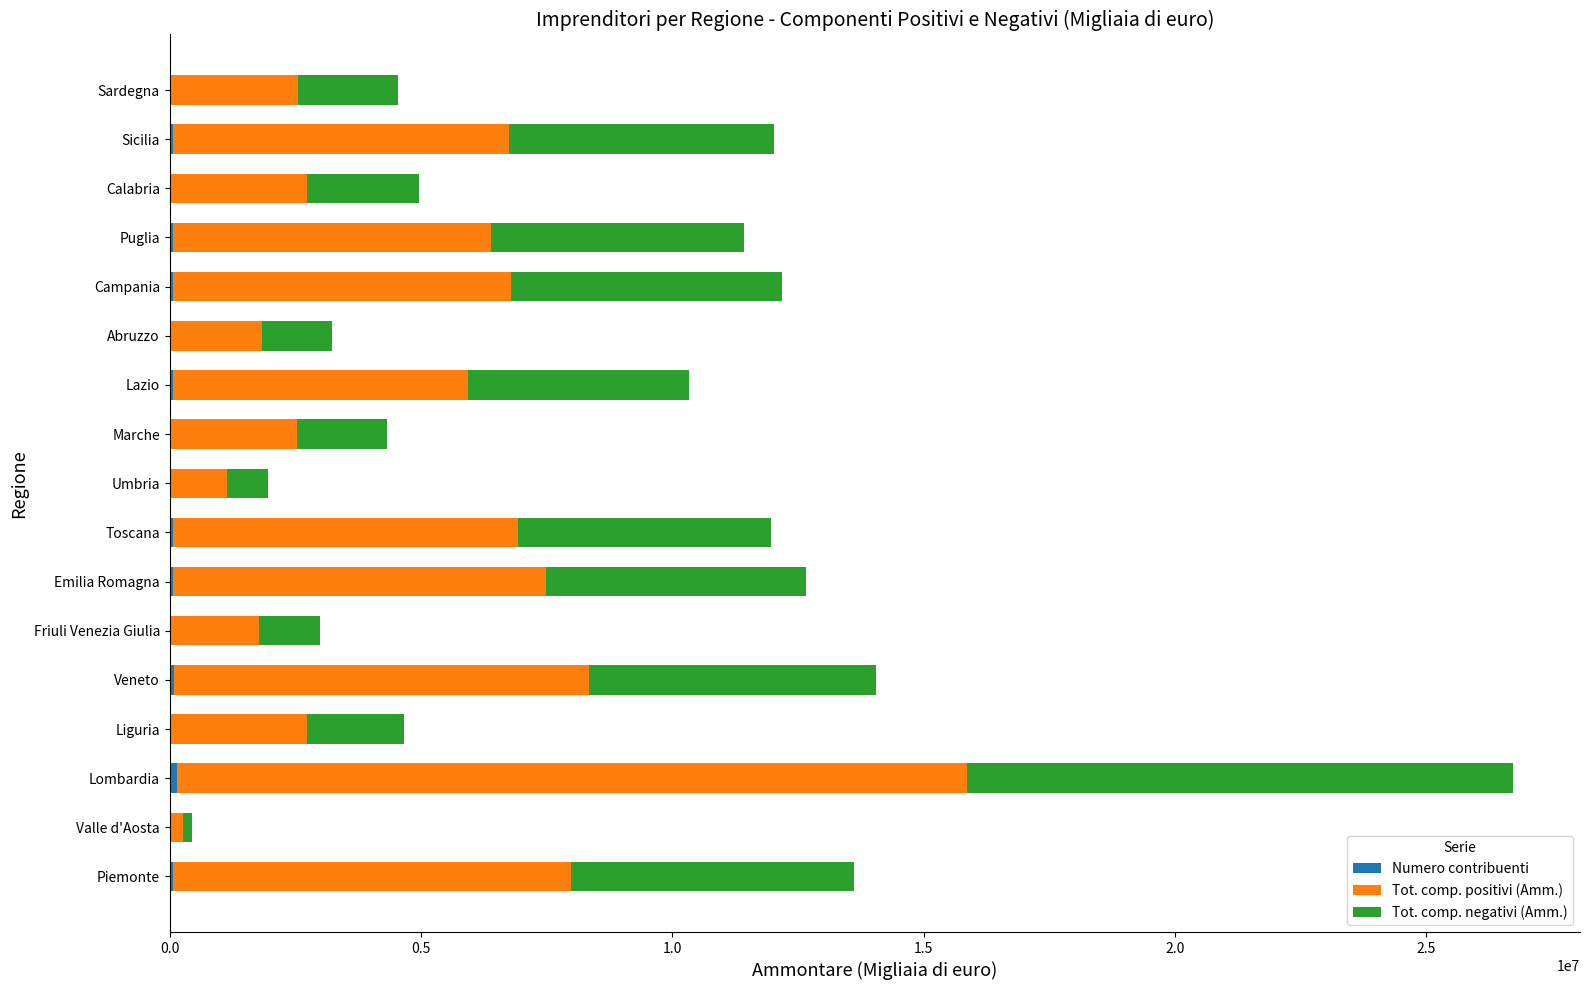

At which category is the sum across all series the highest?

Lombardia